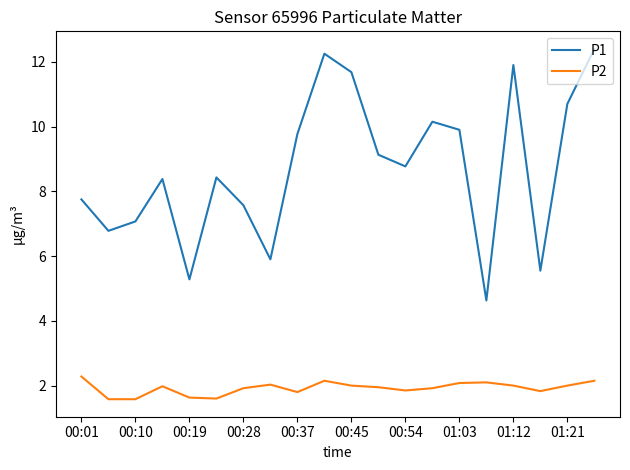

Which series has the largest range (max minus min)?

P1